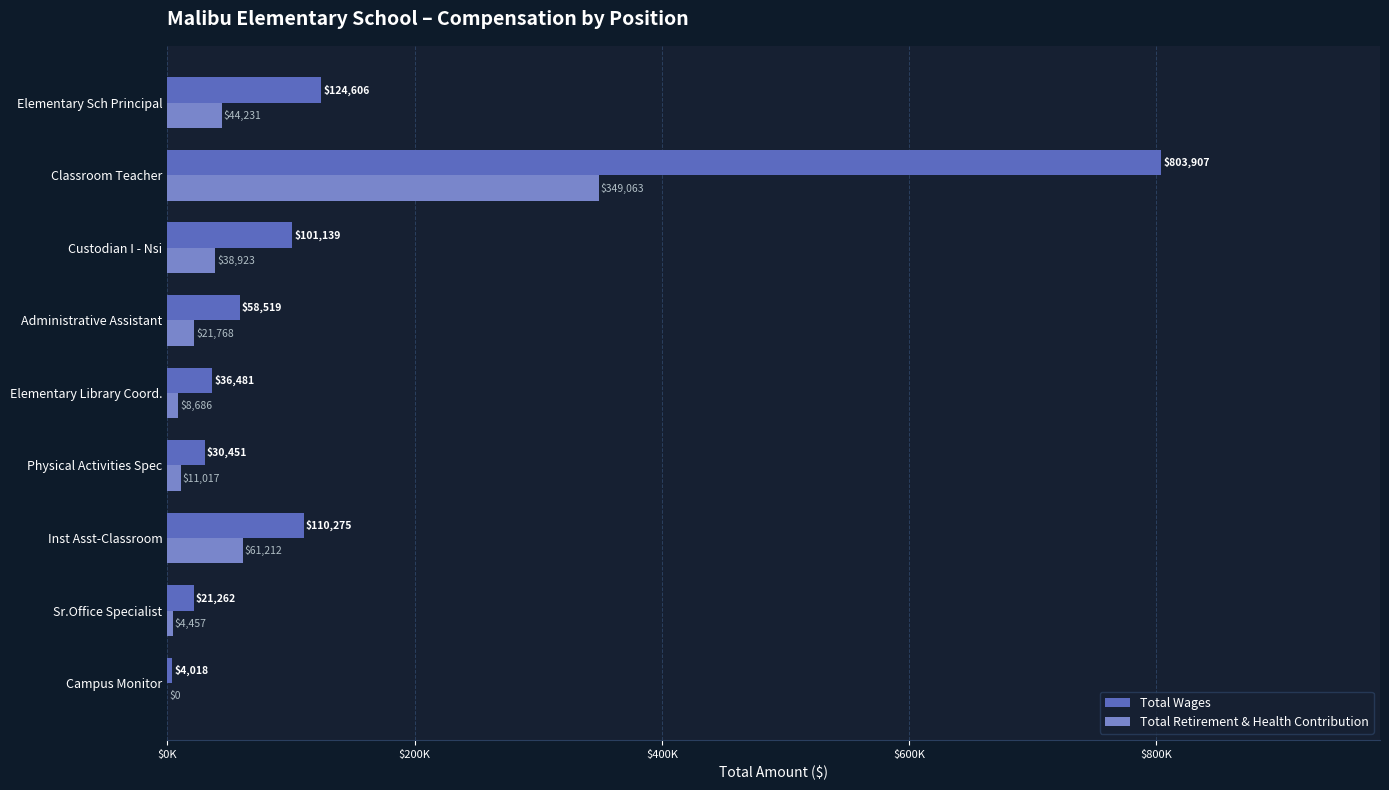

What are all the series names shown in the legend?

Total Wages, Total Retirement & Health Contribution